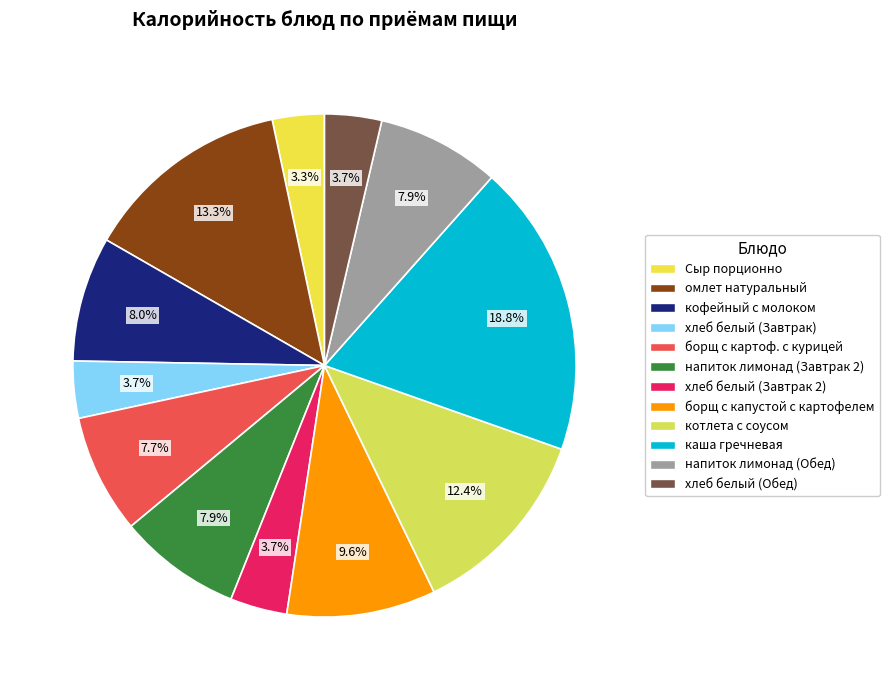

Combined, do хлеб белый (Обед) and напиток лимонад (Завтрак 2) account for over 50%?

No